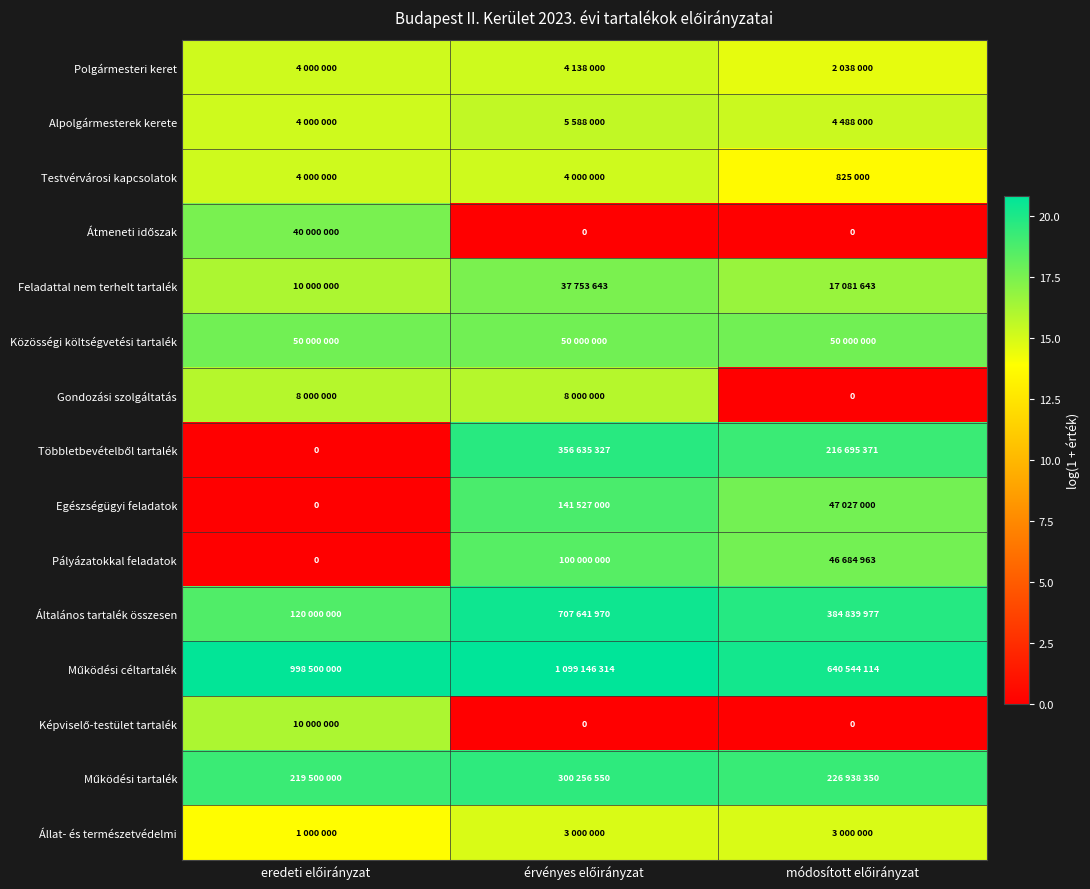

Rank the series by their maximum value, from lowest to highest.

Állat- és természetvédelmi, Testvérvárosi kapcsolatok, Polgármesteri keret, Alpolgármesterek kerete, Gondozási szolgáltatás, Képviselő-testület tartalék, Feladattal nem terhelt tartalék, Átmeneti időszak, Közösségi költségvetési tartalék, Pályázatokkal feladatok, Egészségügyi feladatok, Működési tartalék, Többletbevételből tartalék, Általános tartalék összesen, Működési céltartalék